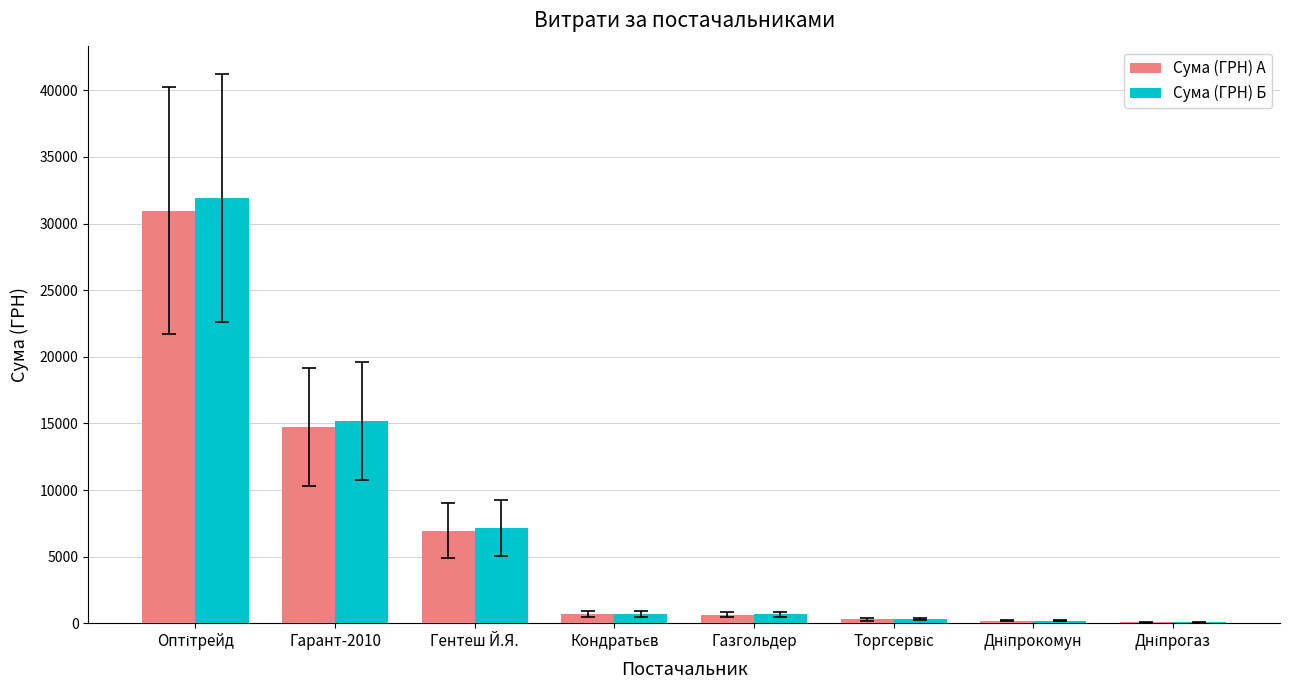

What is the maximum value for Сума (ГРН) Б?

31931.0